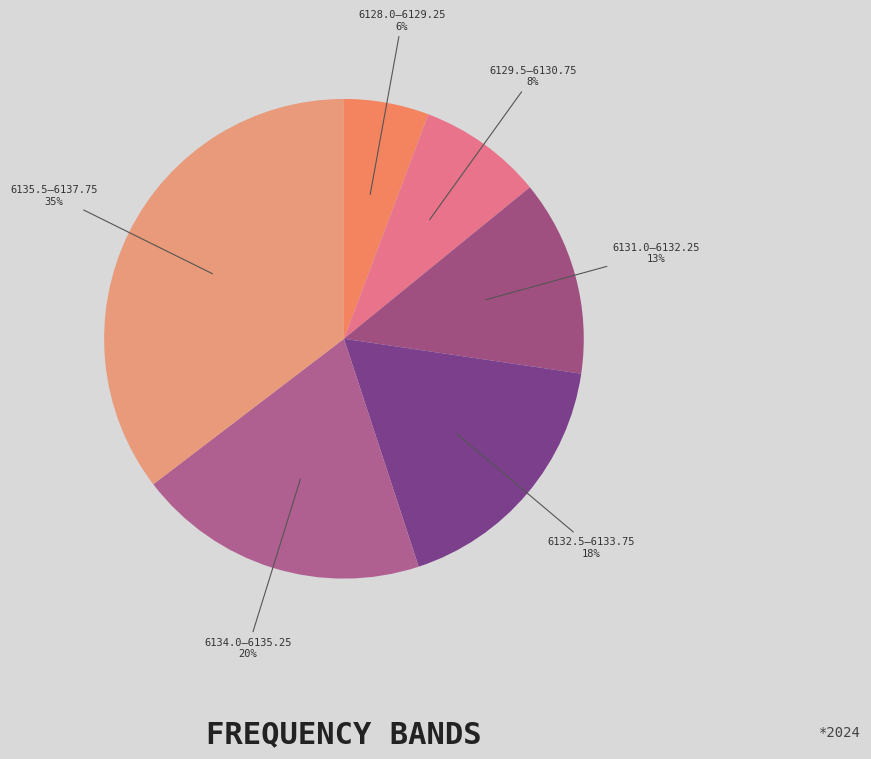

Do 6131.0–6132.25 and 6134.0–6135.25 together represent more than half of the pie?

No